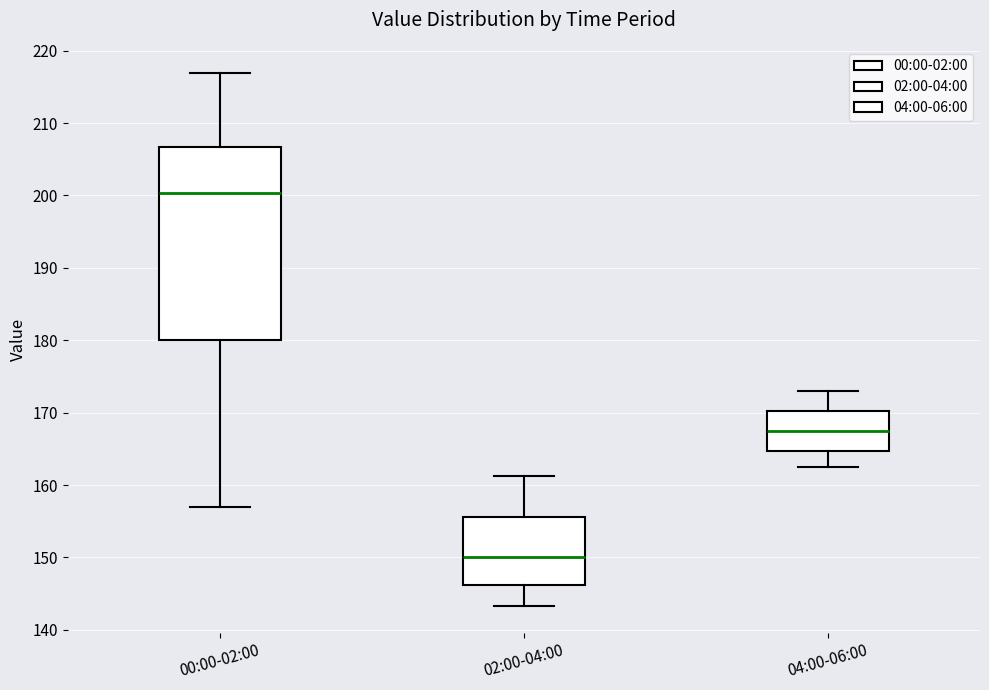

Reading left to right, transcribe this box plot: for each box, give where its median line is, the range the box spans, and where its two whiskers end, as read against the y-axis. The values are not printed on the chart, so give them approximately, as read against the axis.

00:00-02:00: median 200, box 180 to 207, whiskers 157 to 217
02:00-04:00: median 150, box 146 to 156, whiskers 143 to 161
04:00-06:00: median 167, box 165 to 170, whiskers 162 to 173